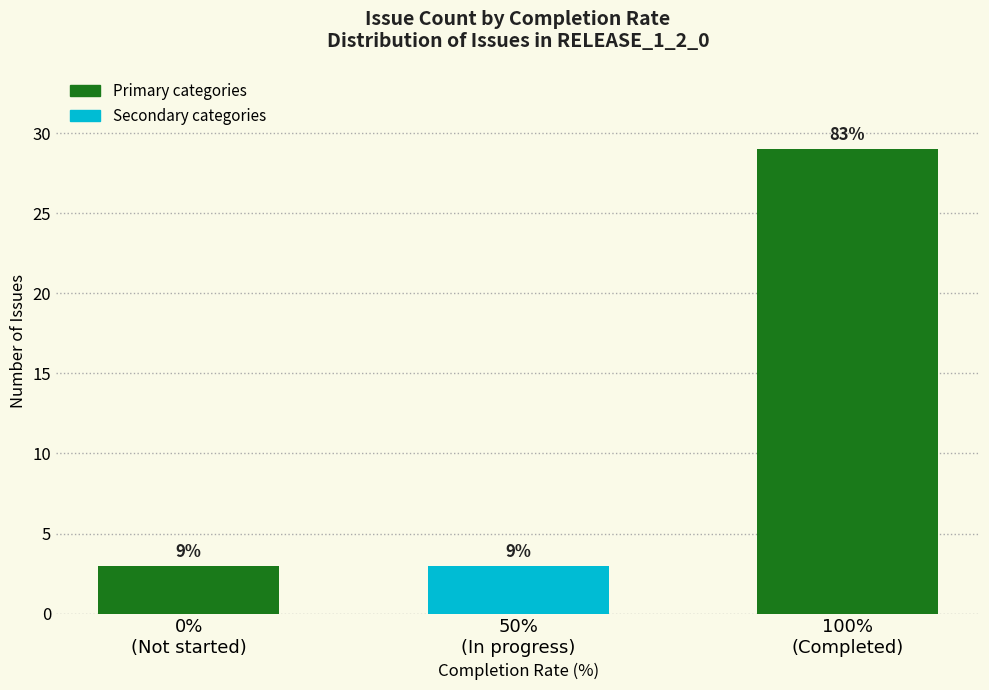

The value at 0%
(Not started) is 3. True or false?

True